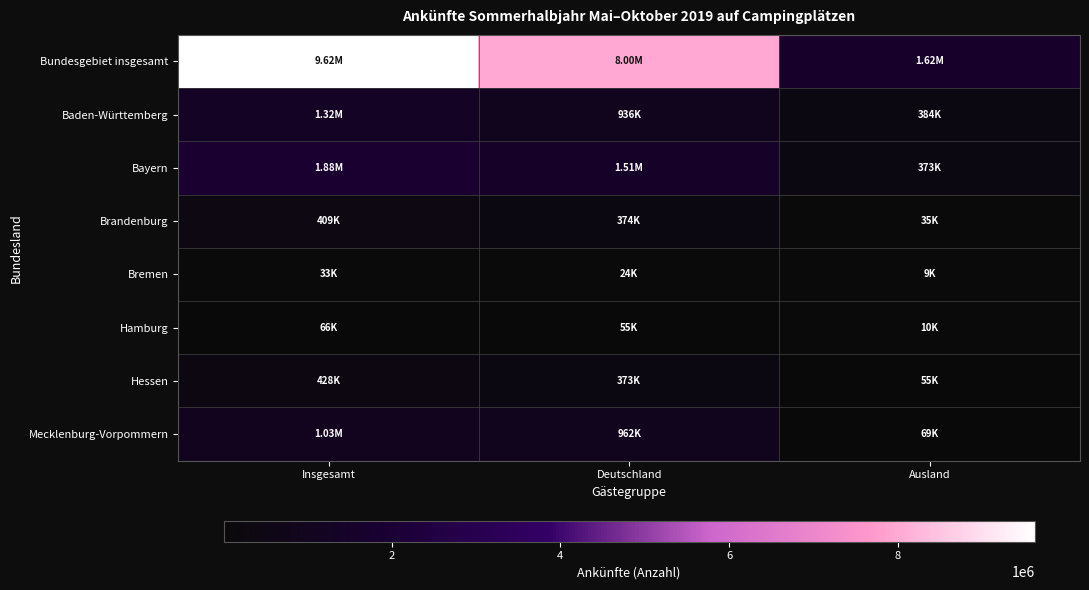

Reading left to right, extract all data points from this chart.

Bundesgebiet insgesamt: Insgesamt=9622302	Deutschland=8000383	Ausland=1621919
Baden-Württemberg: Insgesamt=1320297	Deutschland=935867	Ausland=384430
Bayern: Insgesamt=1880895	Deutschland=1507752	Ausland=373143
Brandenburg: Insgesamt=408678	Deutschland=374059	Ausland=34619
Bremen: Insgesamt=32636	Deutschland=23510	Ausland=9126
Hamburg: Insgesamt=65668	Deutschland=55266	Ausland=10402
Hessen: Insgesamt=427575	Deutschland=372629	Ausland=54946
Mecklenburg-Vorpommern: Insgesamt=1030862	Deutschland=962246	Ausland=68616